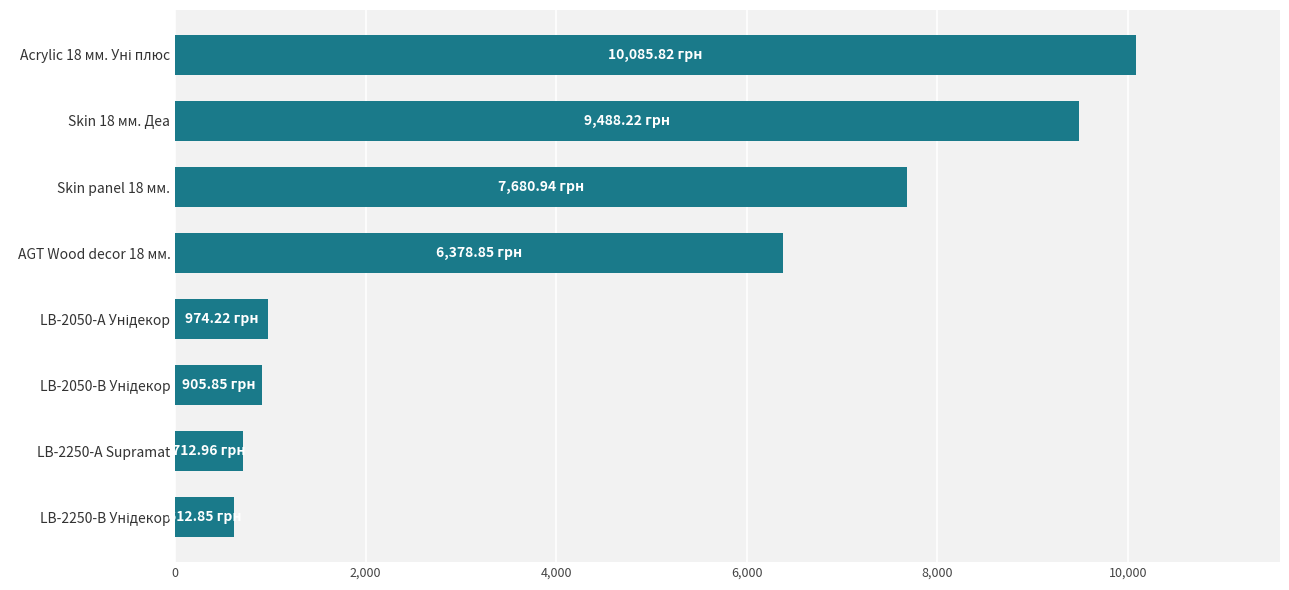

What is the change in value from Skin 18 мм. Деа to LB-2250-А Supramat?

-8775.3